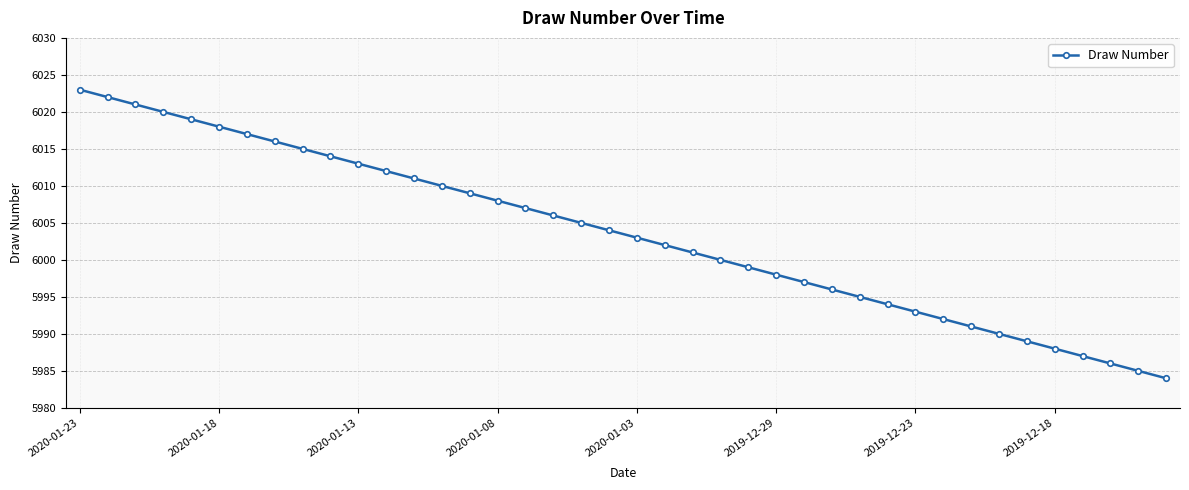

True or false: there are more than 0 points higher than both neighbors.

False